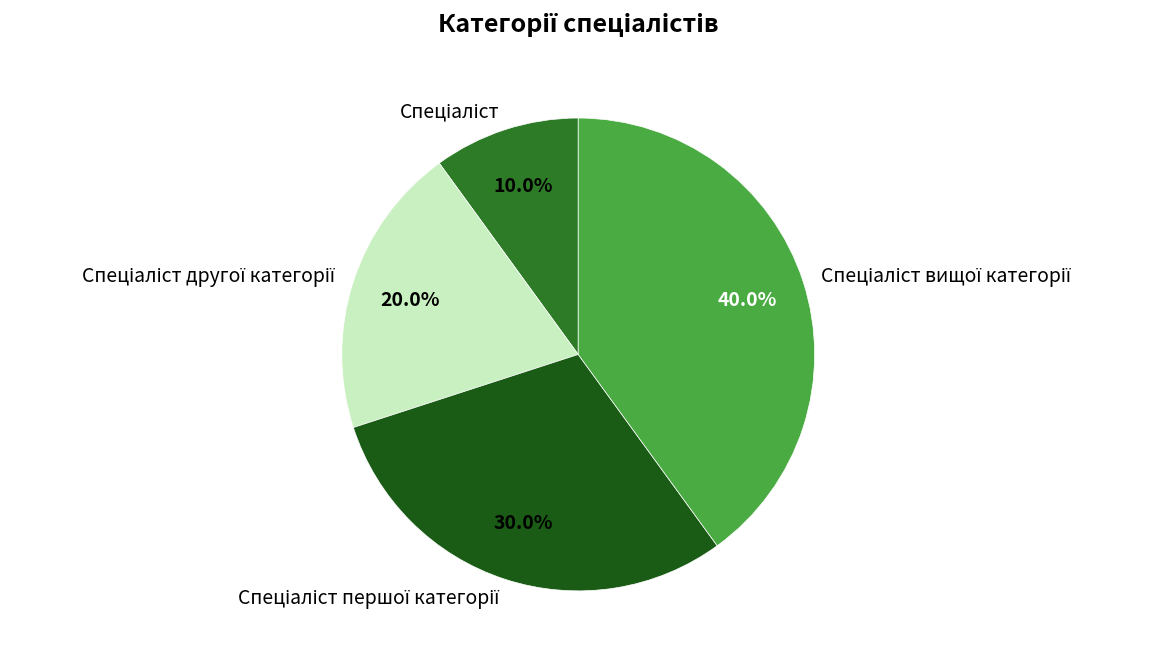

Is there a majority slice in this chart?

No